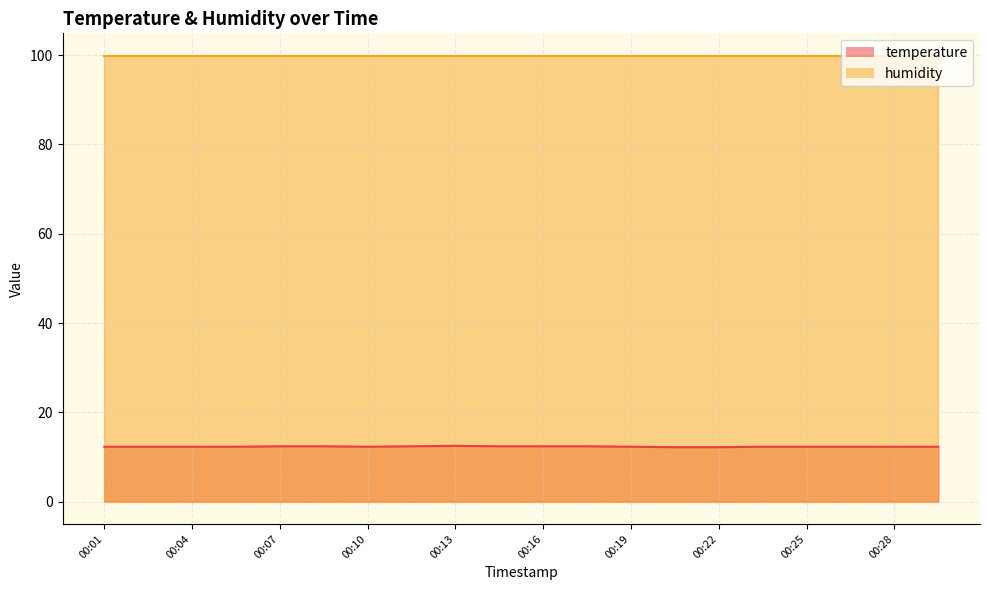

List the labels in order of value, largest first.

00:13, 00:07, 00:08, 00:11, 00:14, 00:16, 00:18, 00:01, 00:02, 00:04, 00:05, 00:10, 00:19, 00:24, 00:25, 00:27, 00:28, 00:30, 00:21, 00:22